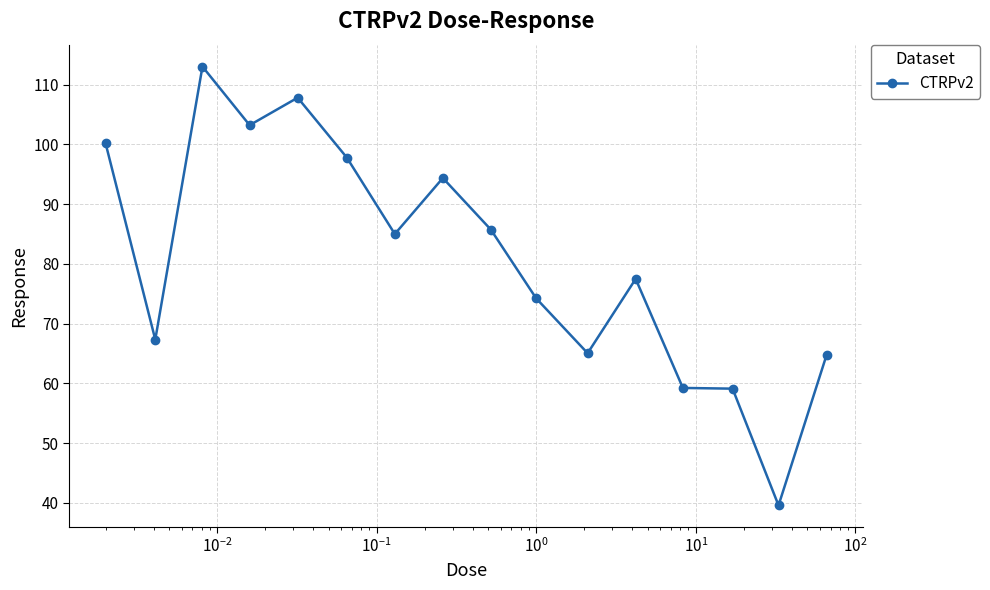

What is the greatest value displayed?

113.0